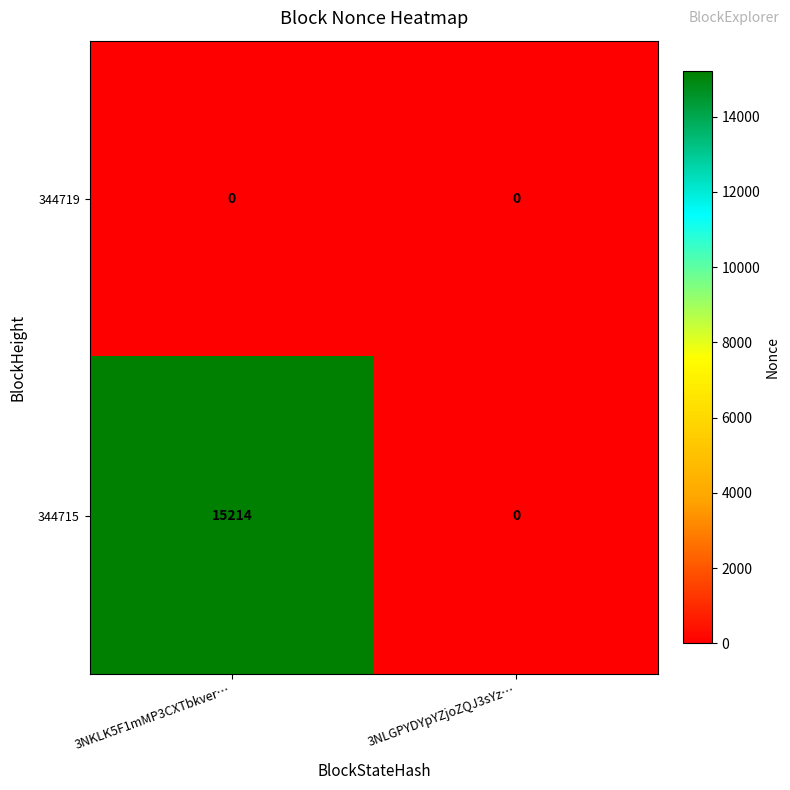

Reading left to right, list all the values displayed in this chart.

344719: 0	0
344715: 15214	0